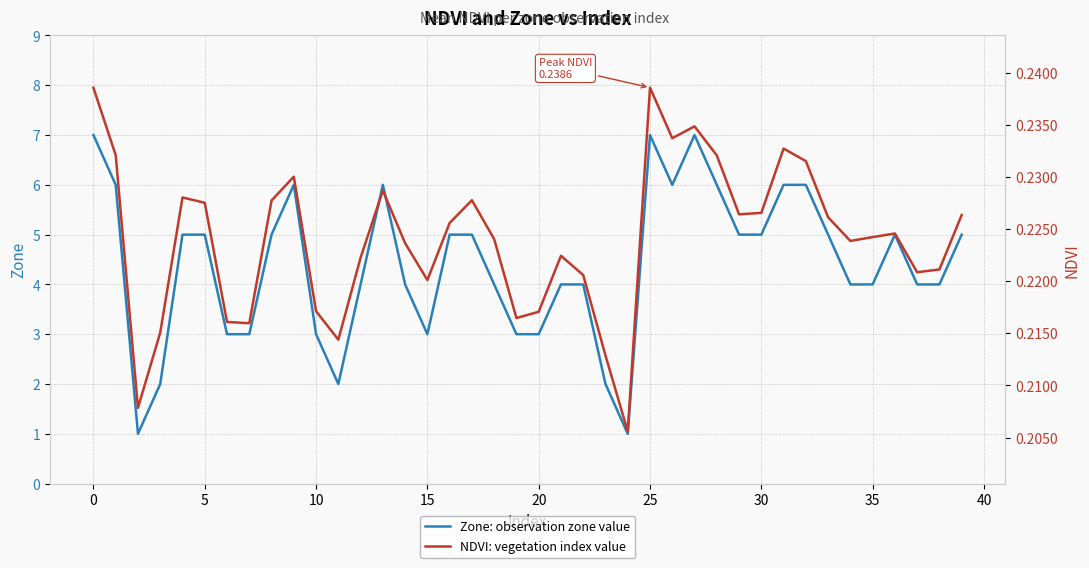

How many distinct data groups are displayed?

2